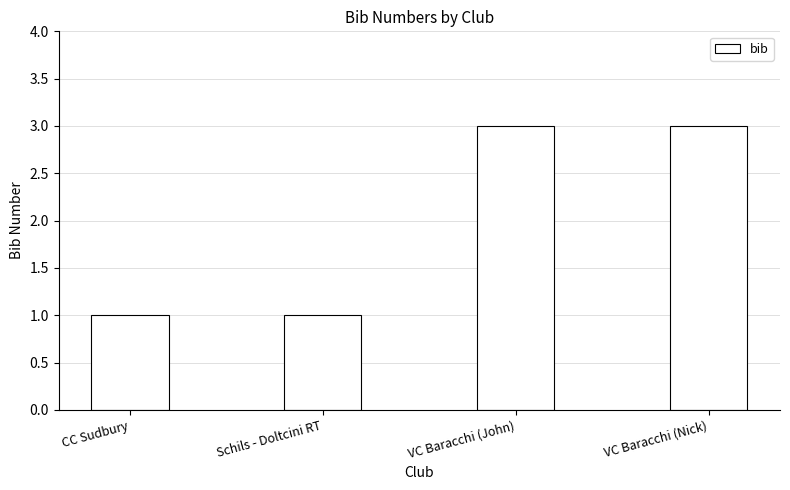

Are the bars horizontal?

No